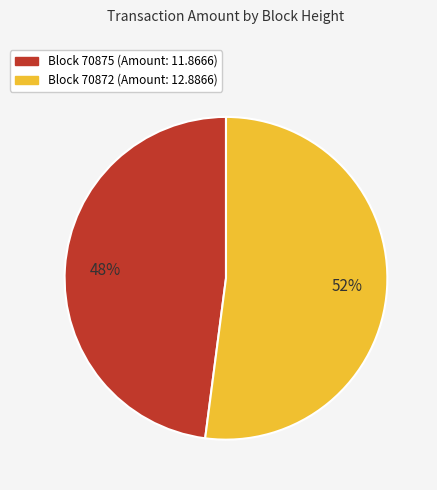

Does any single category account for the majority?

Yes